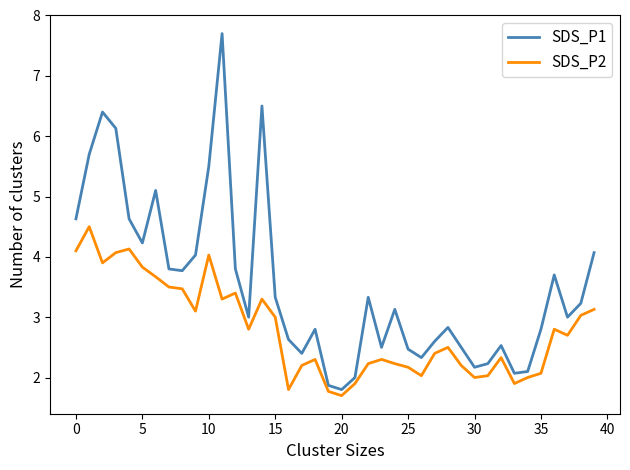

Rank the series by their average value, from highest to lowest.

SDS_P1, SDS_P2